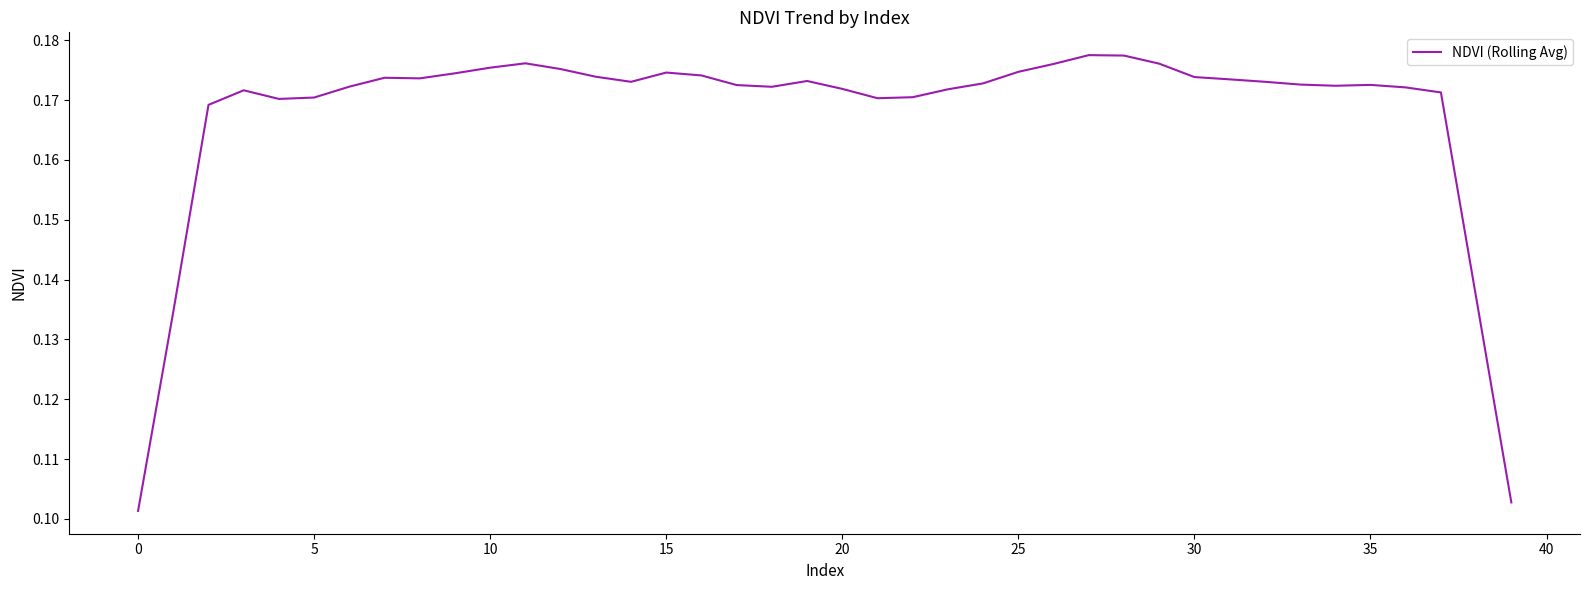

Is this an area chart (filled region under the line)?

No